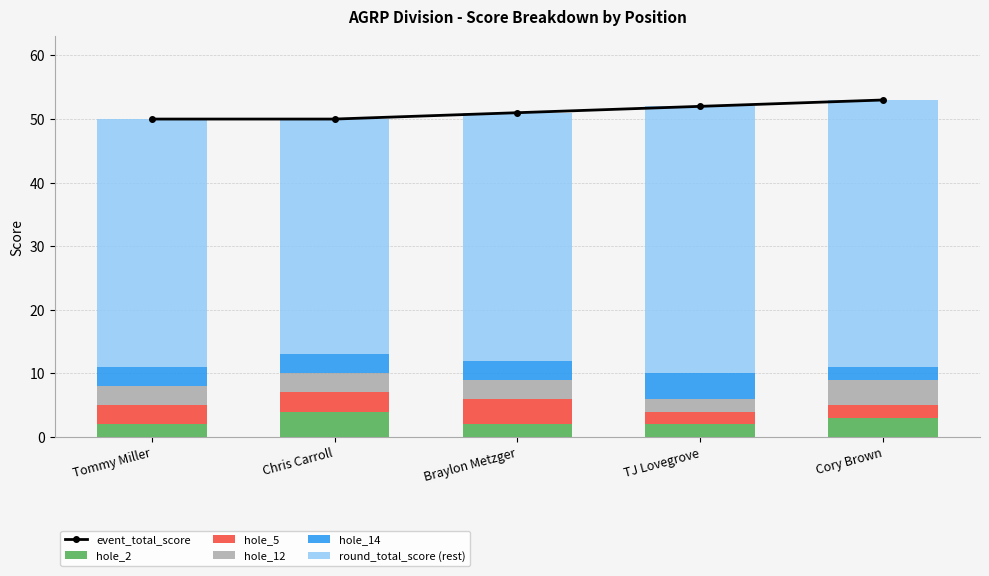

What is the minimum value for hole_2?

2